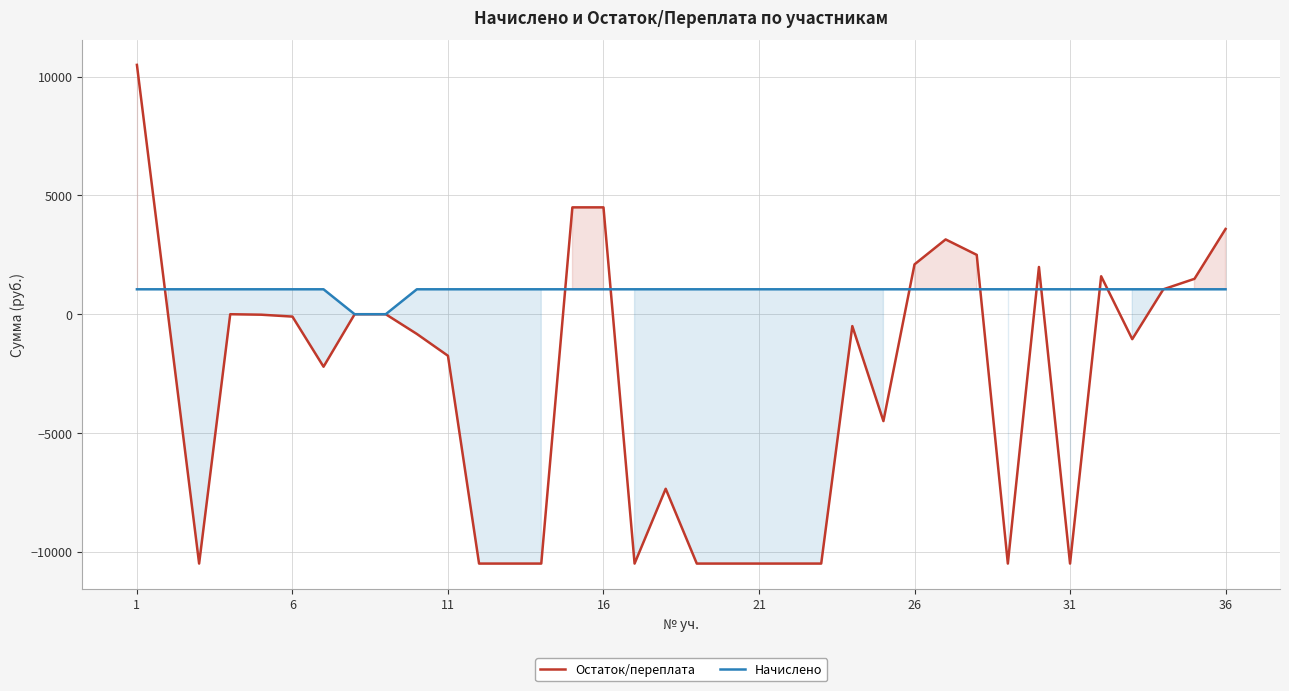

List the series in order of their overall mean, highest first.

Начислено, Остаток/переплата